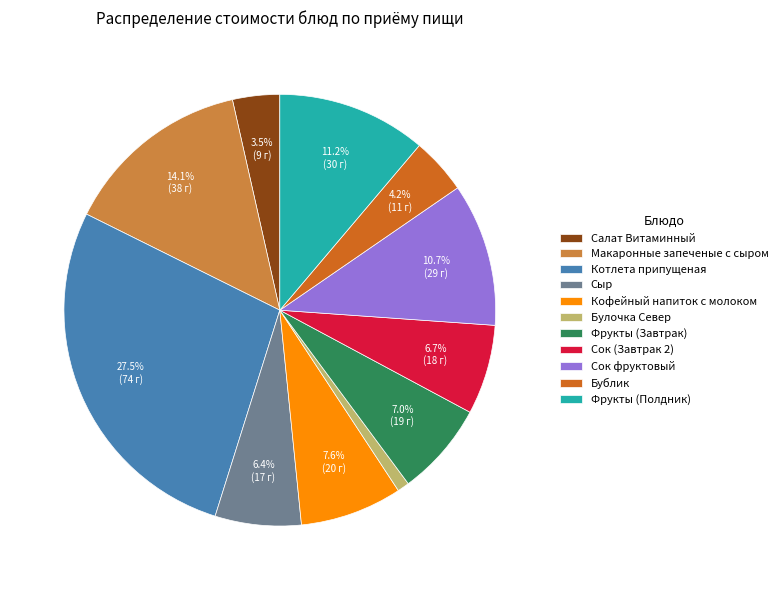

Which category has the biggest portion of the pie?

Котлета припущеная